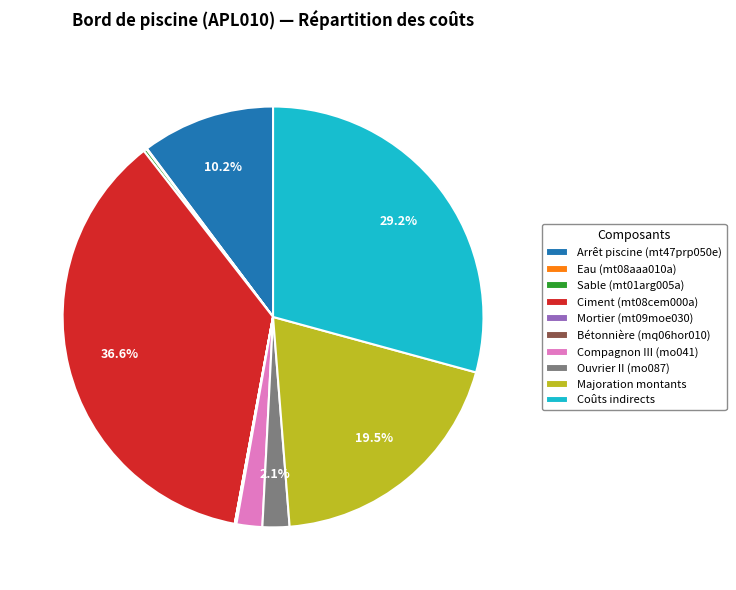

Is Majoration montants the majority of the pie?

No